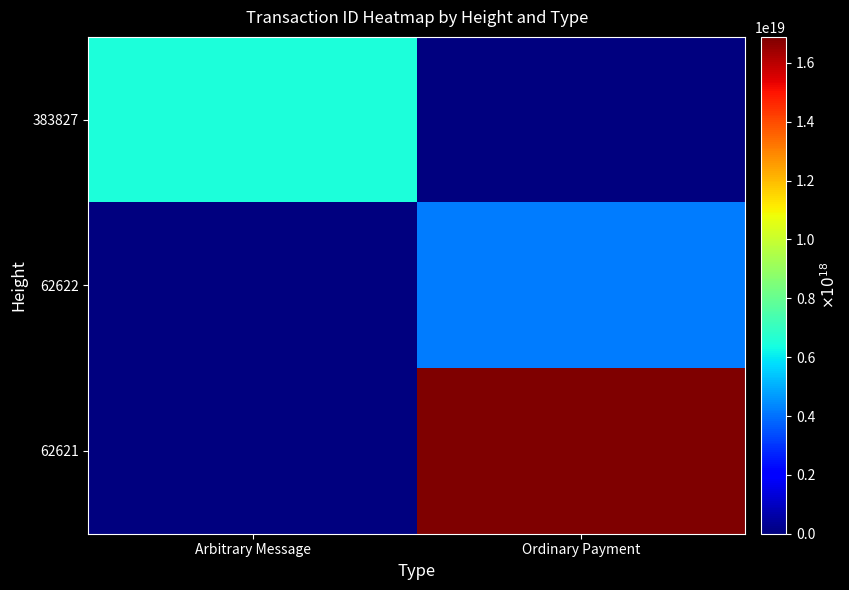

Reading left to right, extract all data points from this chart.

383827: Arbitrary Message=6480263558606788608	Ordinary Payment=0
62622: Arbitrary Message=0	Ordinary Payment=4177718695456395776
62621: Arbitrary Message=0	Ordinary Payment=16883887891661977600